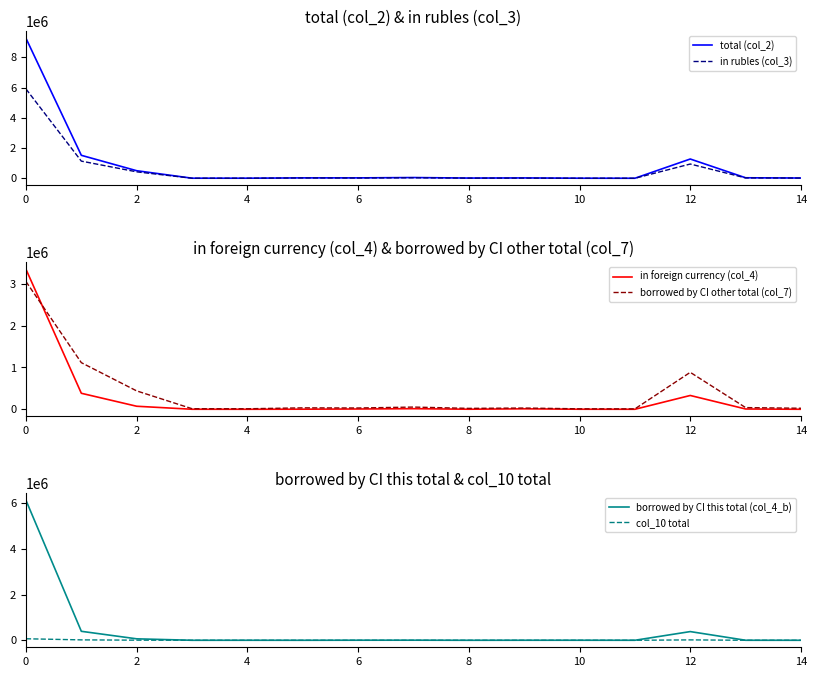

True or false: in rubles (col_3) and borrowed by CI other total (col_7) cross at least once.

True